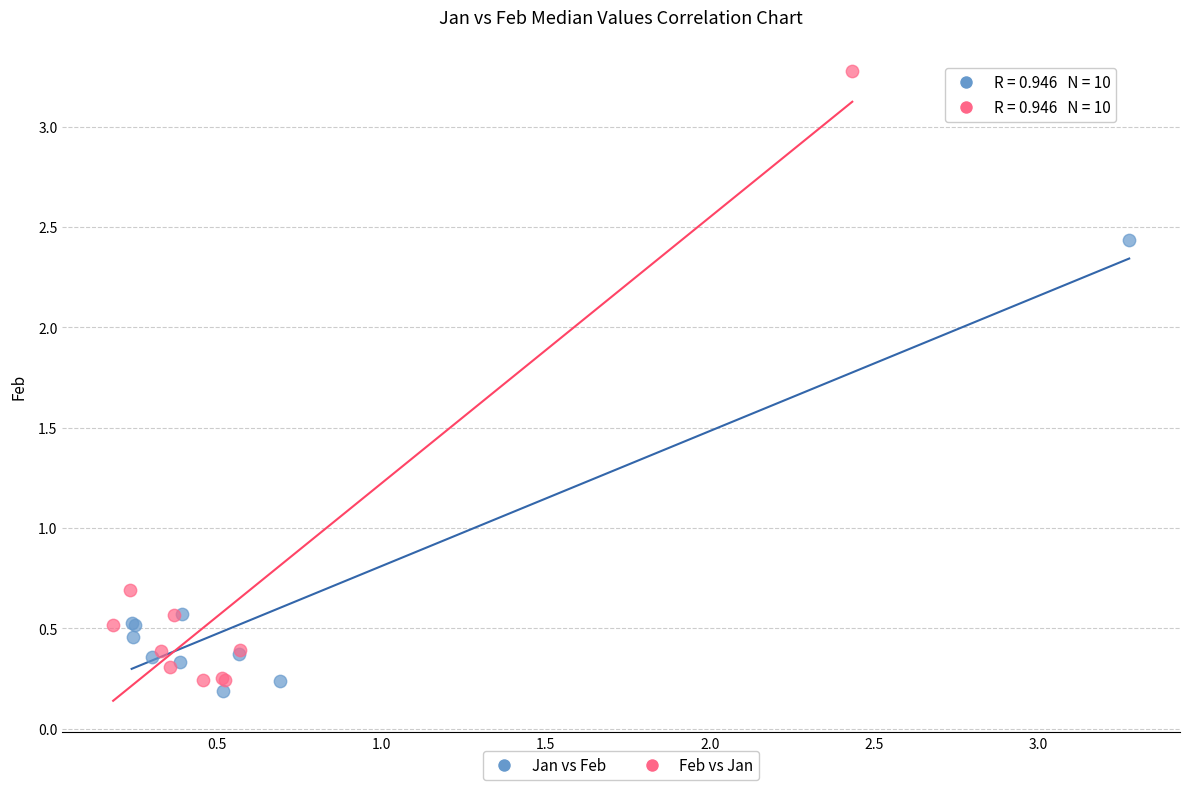

Which series has the widest spread of Y values?

Feb vs Jan